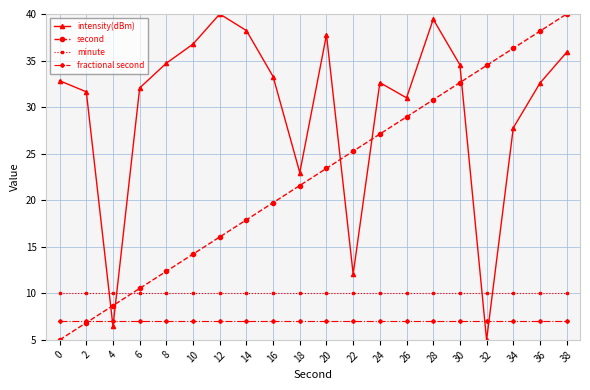

Reading right to left, what are all the values shown in this chart?

intensity(dBm): 38=35.9	36=32.6	34=27.8	32=5.0	30=34.5	28=39.4	26=31.0	24=32.6	22=12.1	20=37.8	18=23.0	16=33.3	14=38.2	12=40.0	10=36.8	8=34.7	6=32.1	4=6.5	2=31.6	0=32.8
second: 38=40.0	36=38.2	34=36.3	32=34.5	30=32.6	28=30.8	26=28.9	24=27.1	22=25.3	20=23.4	18=21.6	16=19.7	14=17.9	12=16.1	10=14.2	8=12.4	6=10.5	4=8.7	2=6.8	0=5.0
minute: 38=10.0	36=10.0	34=10.0	32=10.0	30=10.0	28=10.0	26=10.0	24=10.0	22=10.0	20=10.0	18=10.0	16=10.0	14=10.0	12=10.0	10=10.0	8=10.0	6=10.0	4=10.0	2=10.0	0=10.0
fractional second: 38=7.0	36=7.0	34=7.0	32=7.0	30=7.0	28=7.0	26=7.0	24=7.0	22=7.0	20=7.0	18=7.0	16=7.0	14=7.0	12=7.0	10=7.0	8=7.0	6=7.0	4=7.0	2=7.0	0=7.0